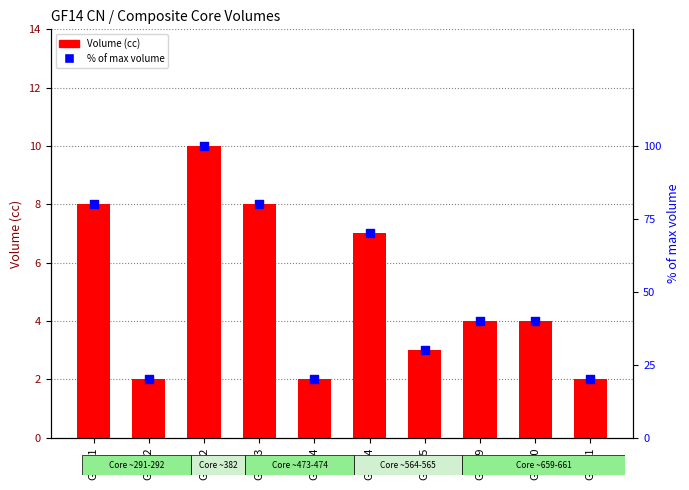

Which series contains the highest Y value?

% of max volume